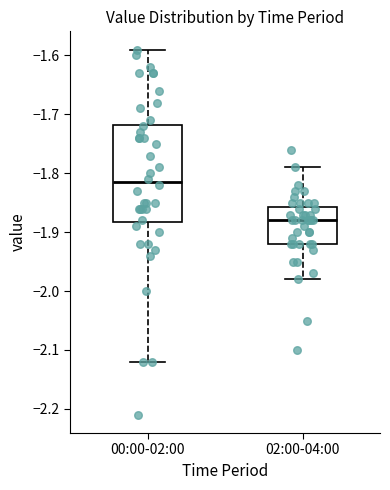

Which box's median line is the highest?

00:00-02:00